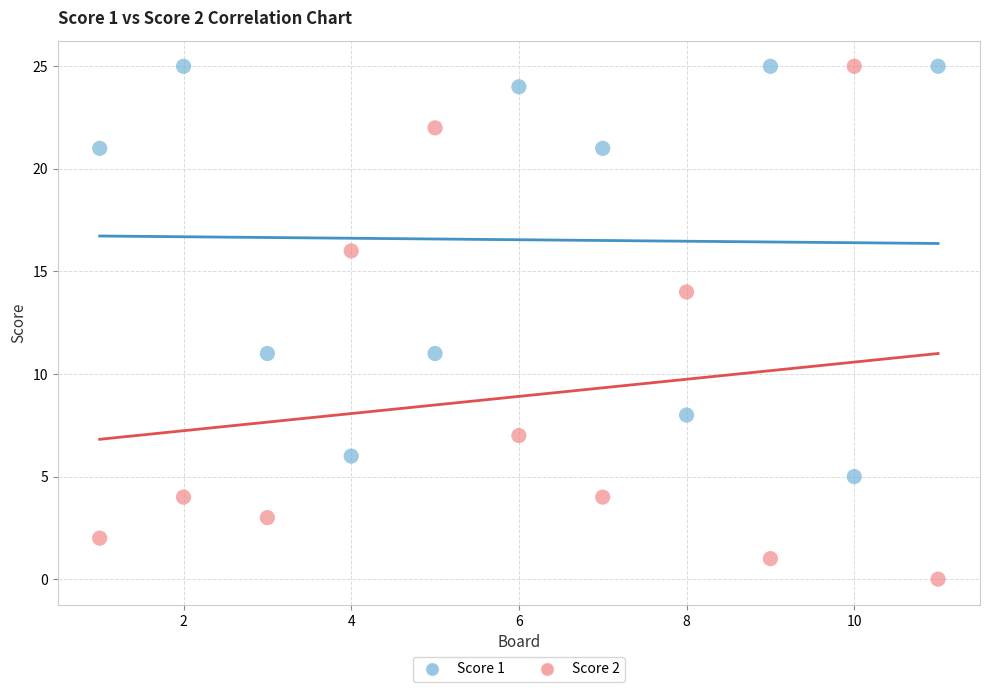

Across all data points, what is the range of X values (max minus min)?

10